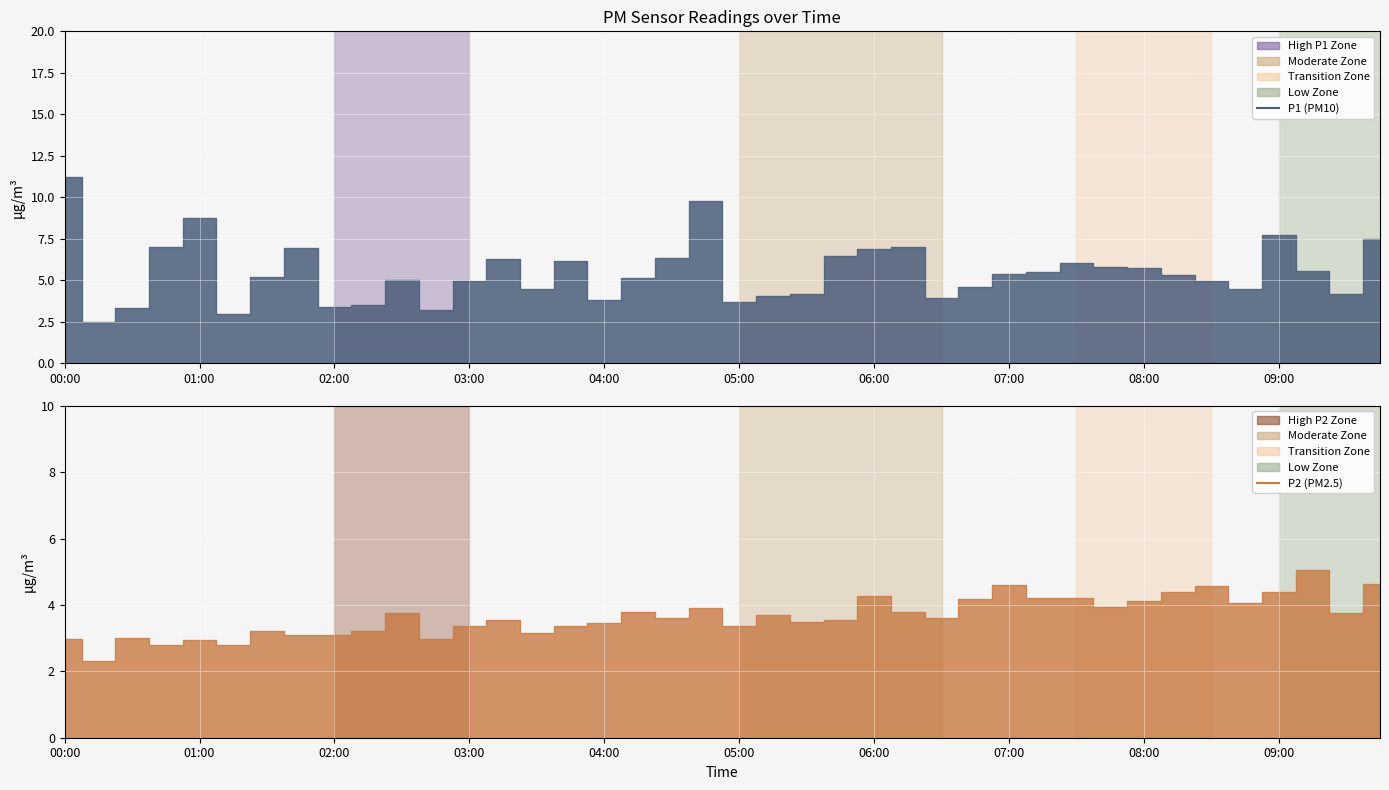

Which series has the largest range (max minus min)?

P1